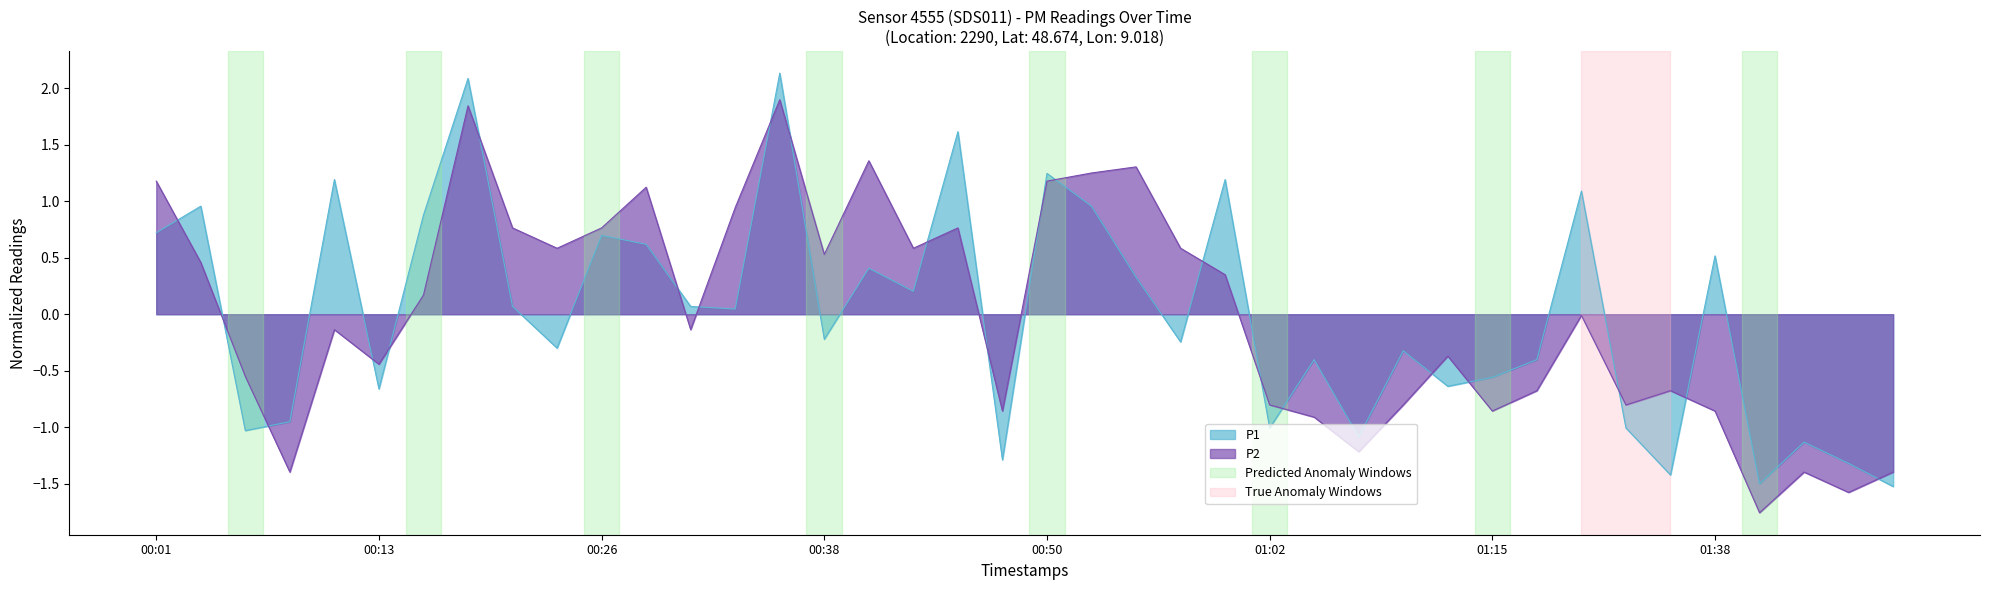

Is it true that P2 equals 0.2 at 00:38?

False